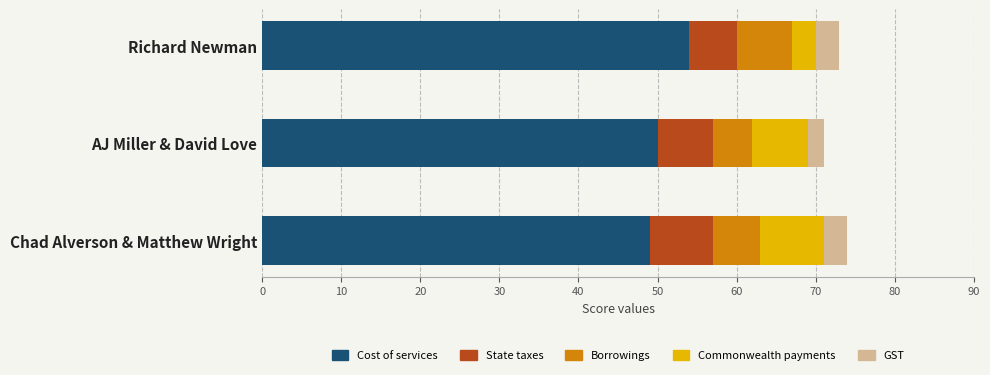

What is the total value across all series at Richard Newman?

73